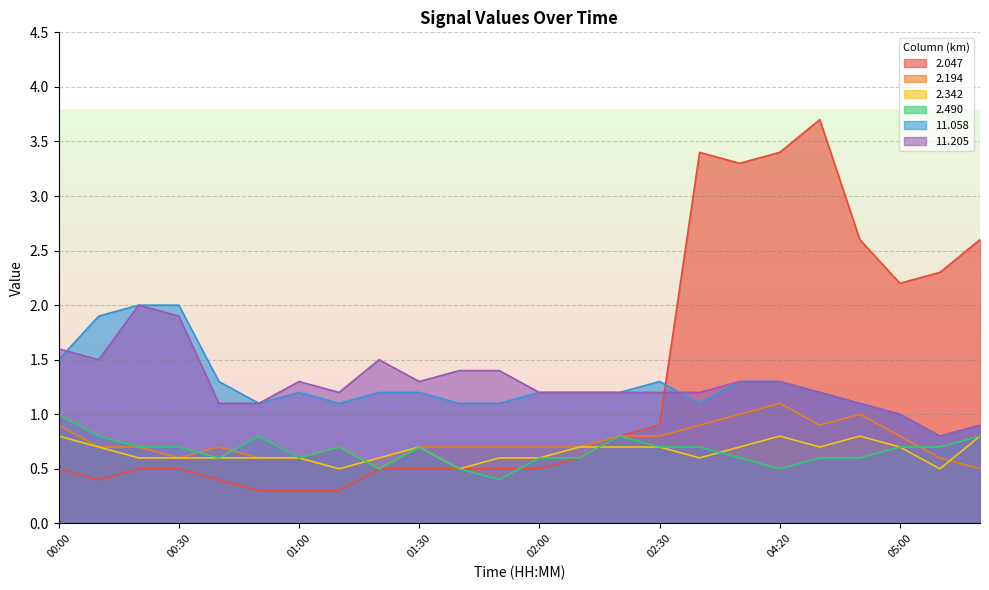

True or false: 11.058 and 2.194 cross at least once.

False